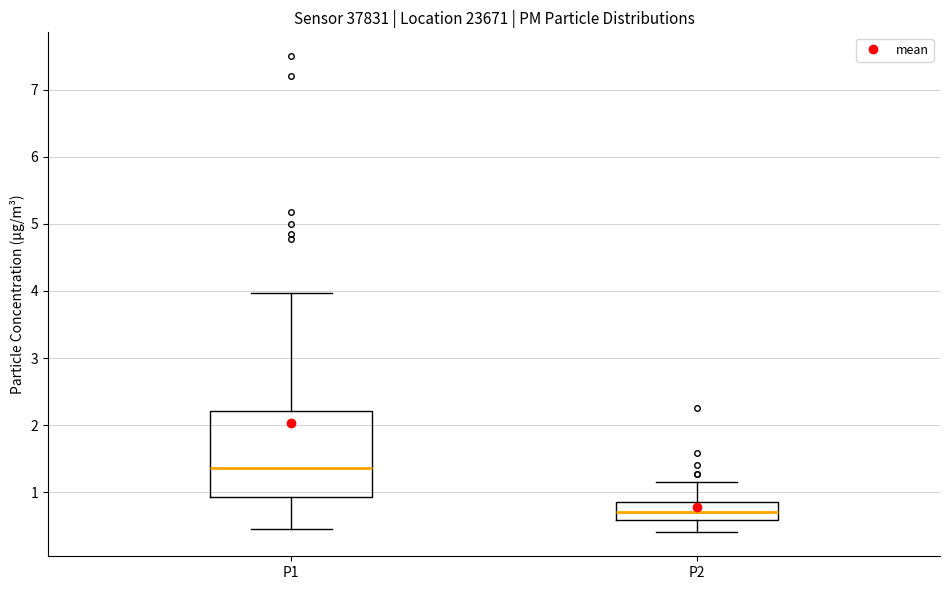

Which box is the tallest, from its lower edge to its upper edge?

P1